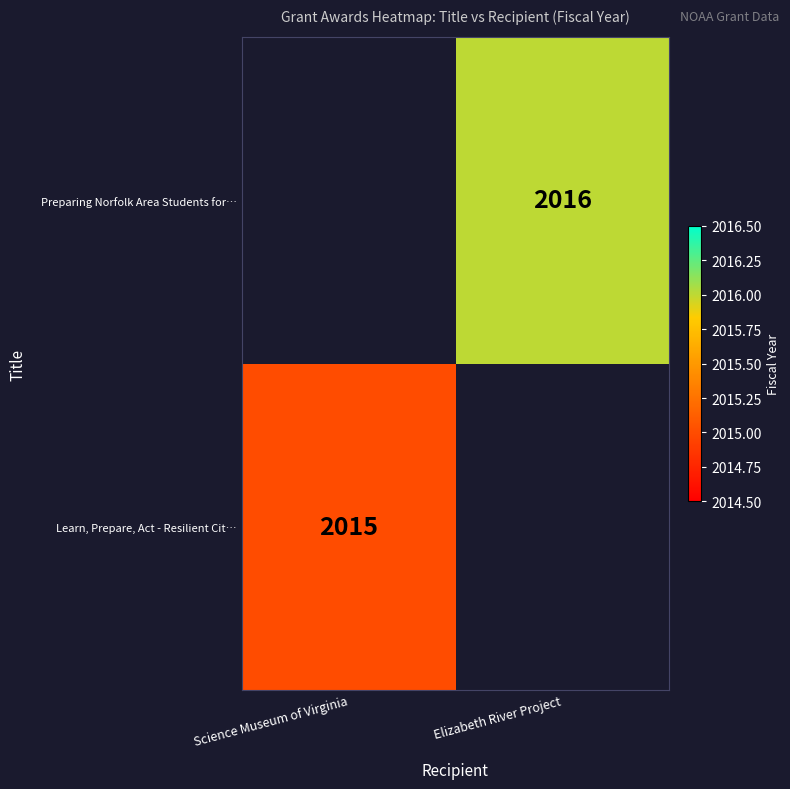

The Learn, Prepare, Act - Resilient Cit… series shows 608 at Science Museum of Virginia. True or false?

False